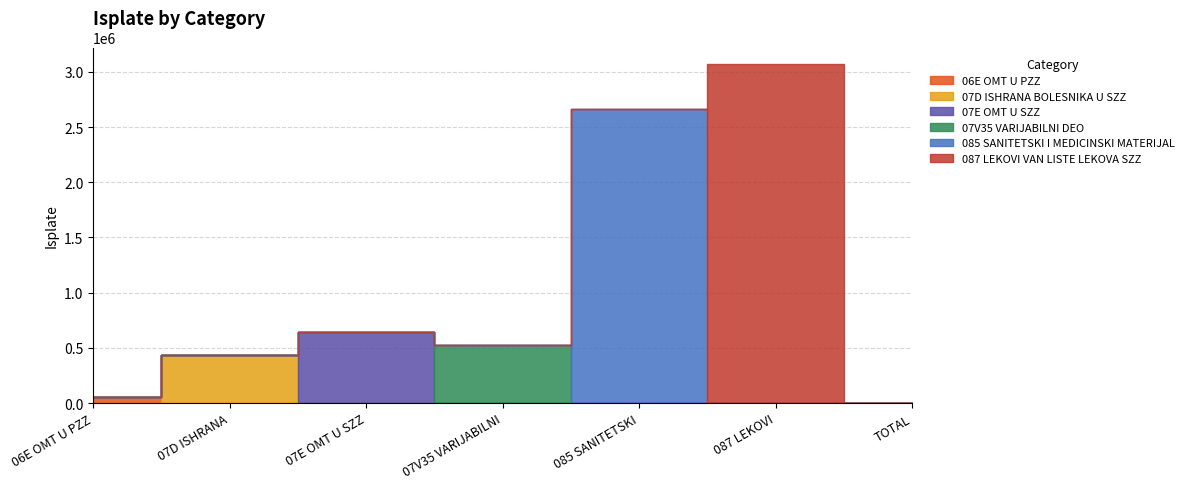

What is the maximum value for 07D ISHRANA BOLESNIKA U SZZ?

435782.5